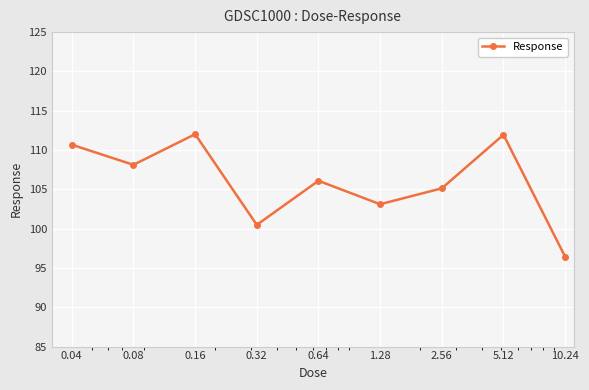

What is the maximum value shown in the chart?

112.0